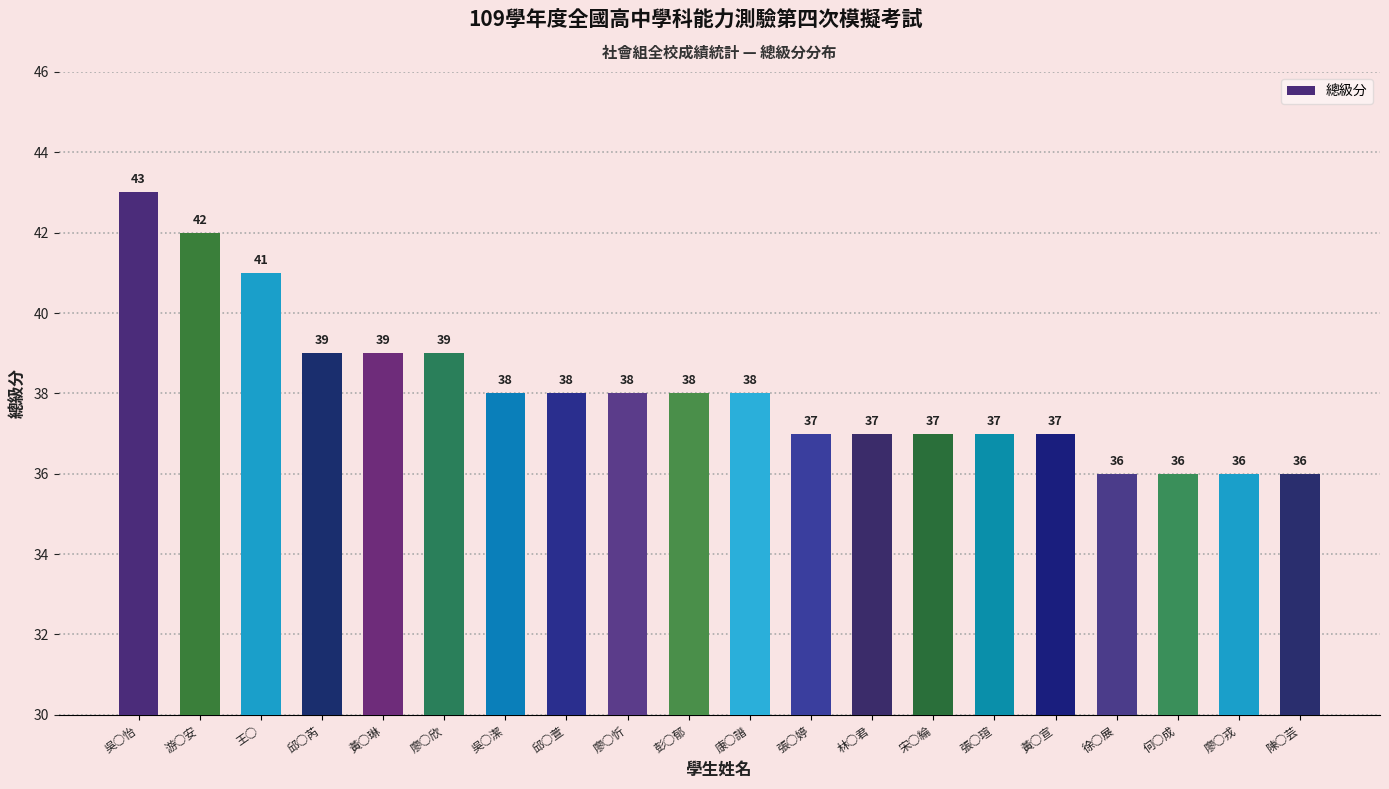

What position from the left is 廖○戎?

19